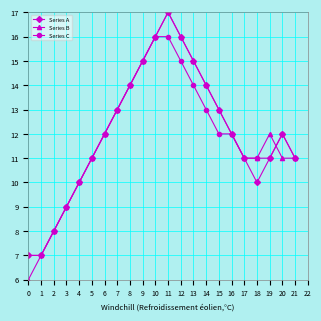

What value does the Series C series have at 16?

12